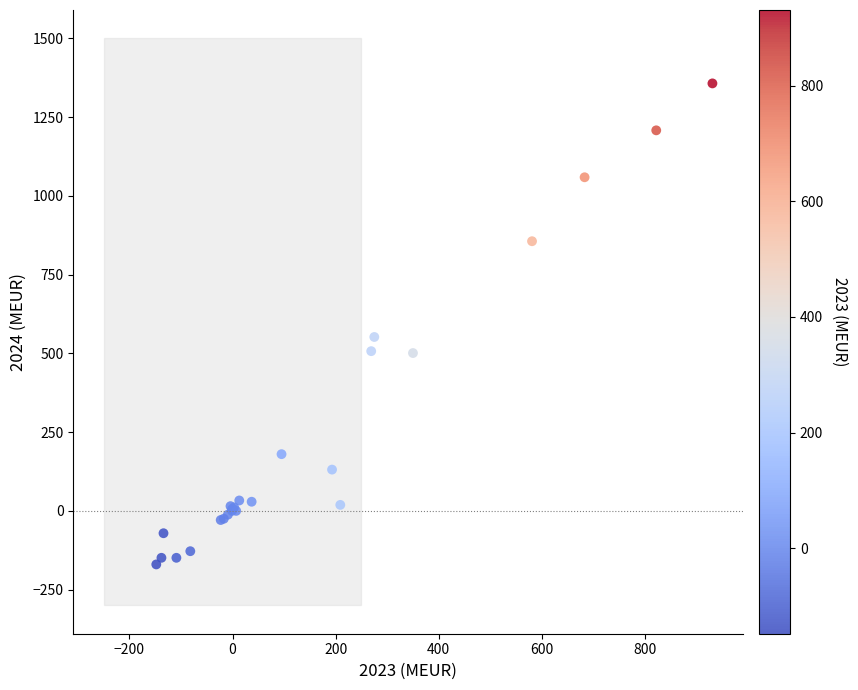

What Y value in the scatter plot is closest to 593?

552